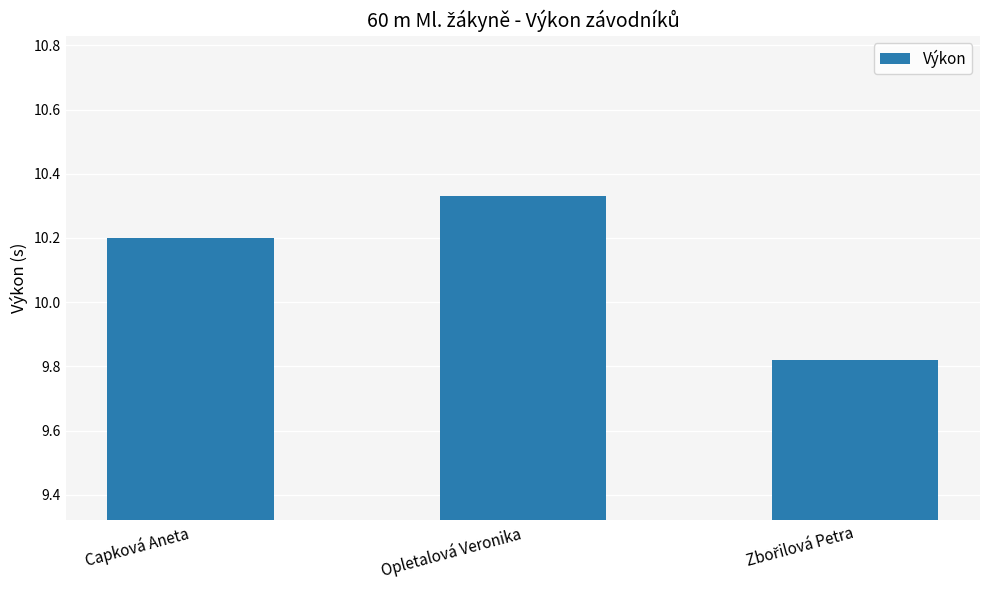

What is the difference between the maximum and minimum values?

0.5